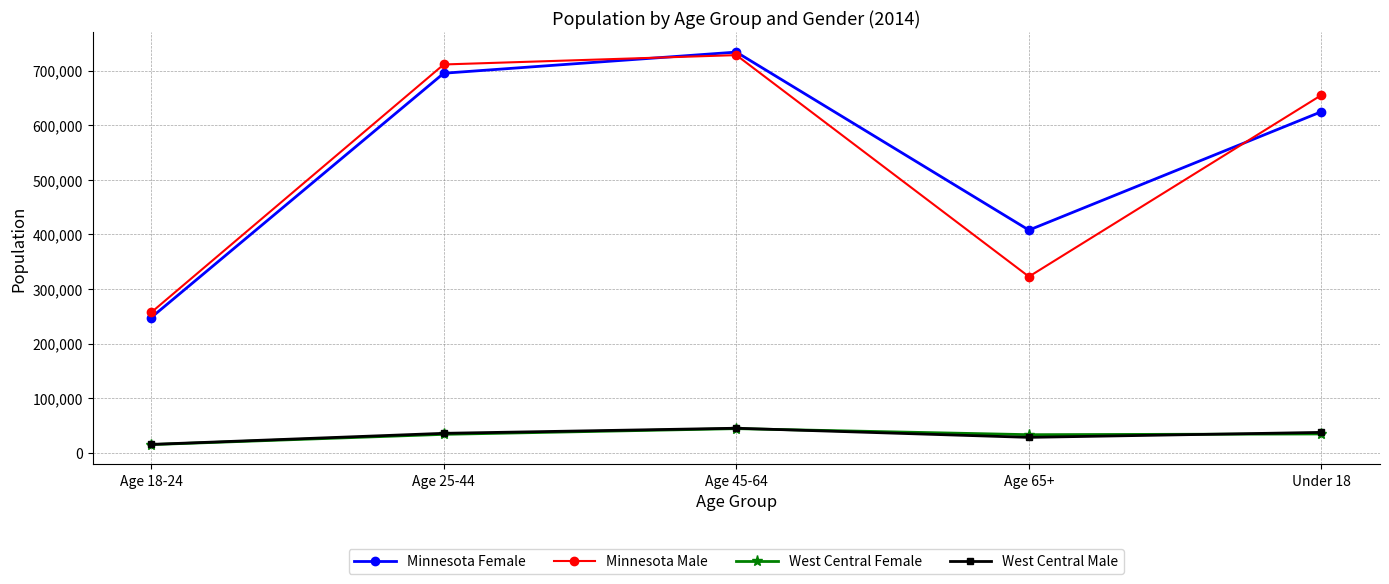

What is the value of the Minnesota Female point at the 5th from the left?

624785